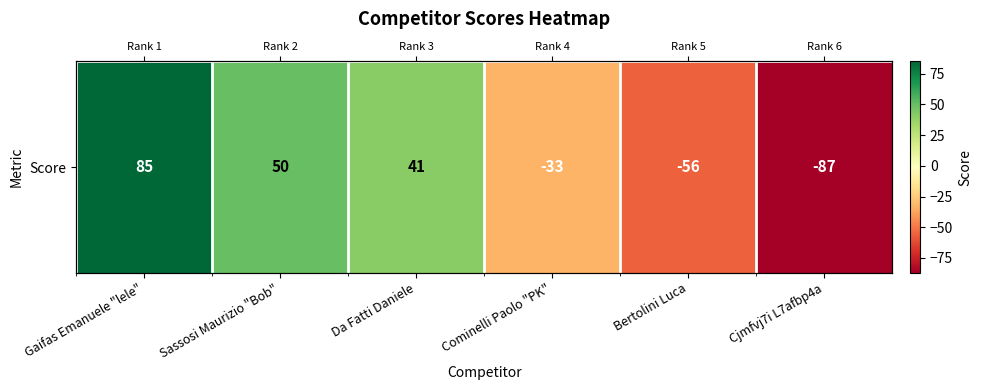

At which category does the chart reach its peak across all series?

Gaifas Emanuele "lele"